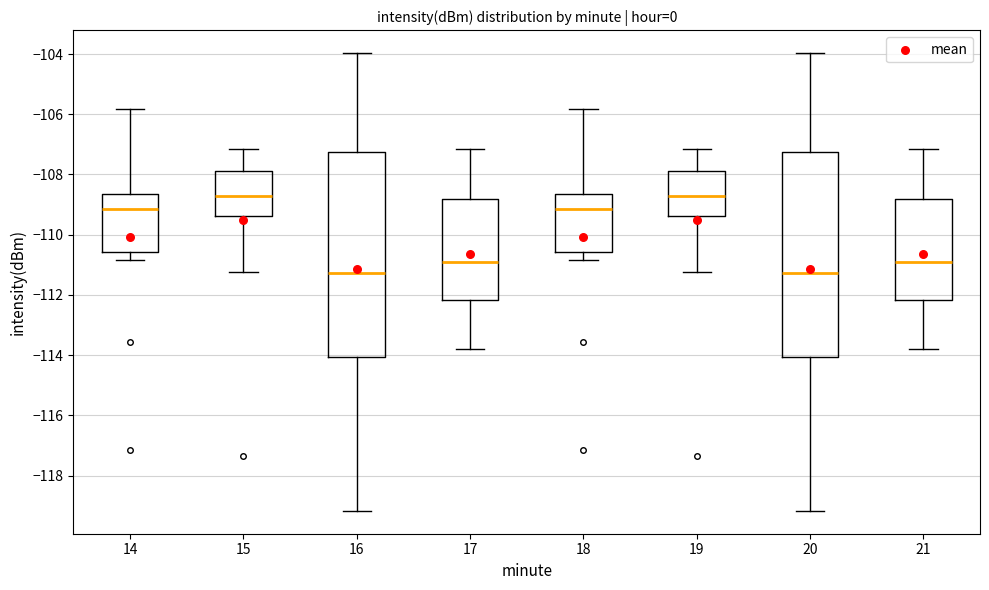

Reading left to right, read every box against the y-axis: the position of its median line, the range the box covers, and the ends of its whiskers. The values are not printed on the chart, so give them approximately, as read against the axis.

14: median -109.2, box -110.6 to -108.6, whiskers -110.8 to -105.8
15: median -108.8, box -109.4 to -107.8, whiskers -111.2 to -107.2
16: median -111.2, box -114.0 to -107.2, whiskers -119.2 to -104.0
17: median -111.0, box -112.2 to -108.8, whiskers -113.8 to -107.2
18: median -109.2, box -110.6 to -108.6, whiskers -110.8 to -105.8
19: median -108.8, box -109.4 to -107.8, whiskers -111.2 to -107.2
20: median -111.2, box -114.0 to -107.2, whiskers -119.2 to -104.0
21: median -111.0, box -112.2 to -108.8, whiskers -113.8 to -107.2